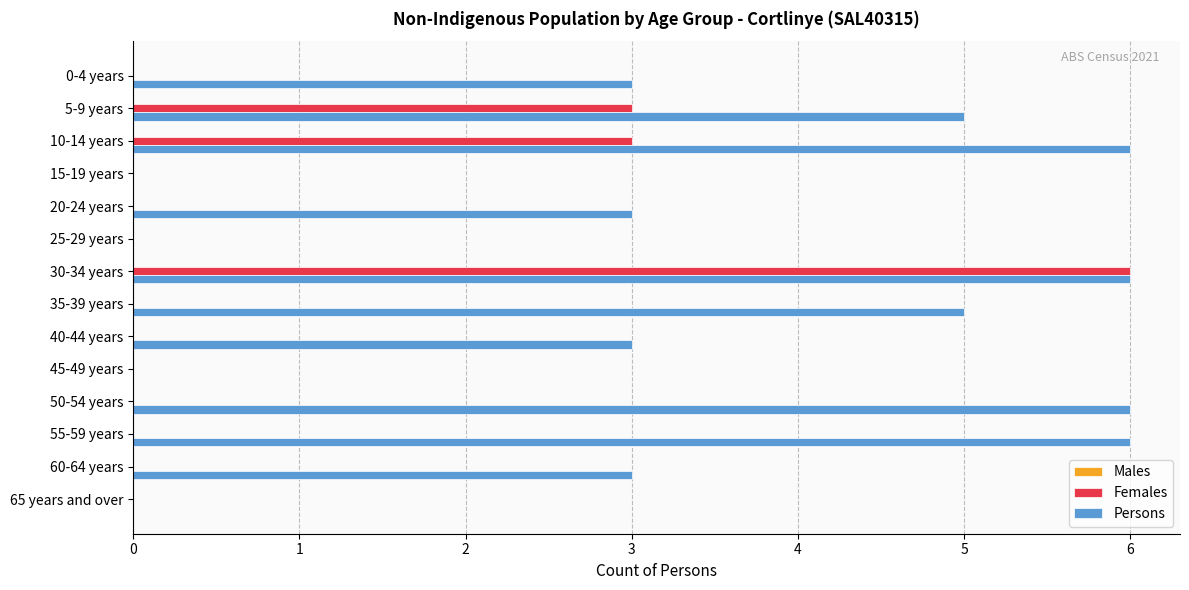

Is the value of Persons at 35-39 years greater than the value of Females at 15-19 years?

Yes